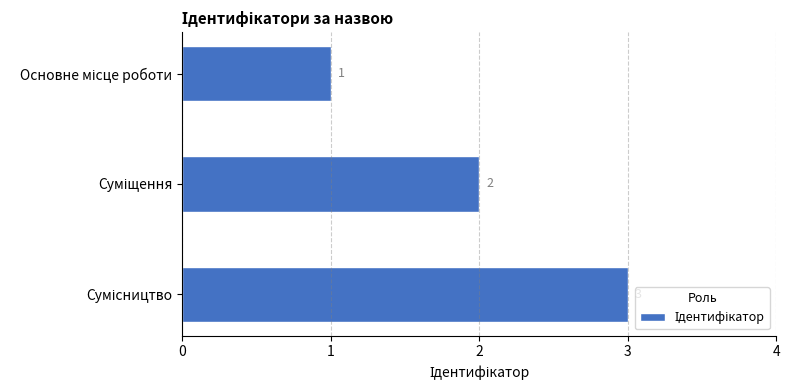

What is the value of the 1st bar from the top?

1